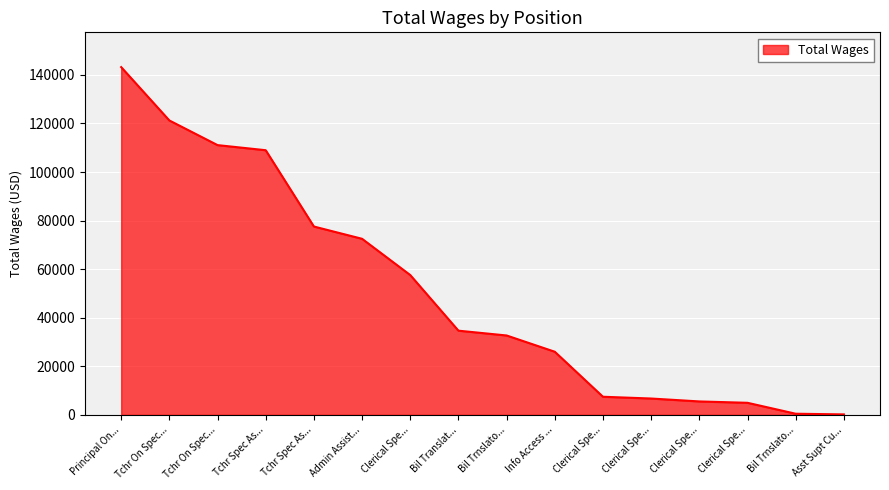

What is the label of the 11th point from the left?

Clerical Spe...